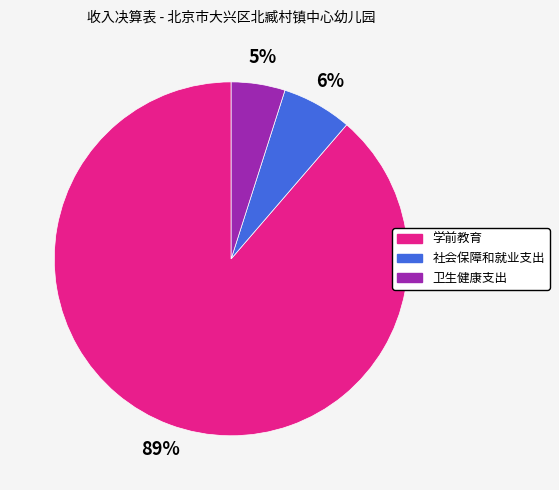

To the nearest percent, what is the difference between the 卫生健康支出 and 学前教育 slice percentages?

84%